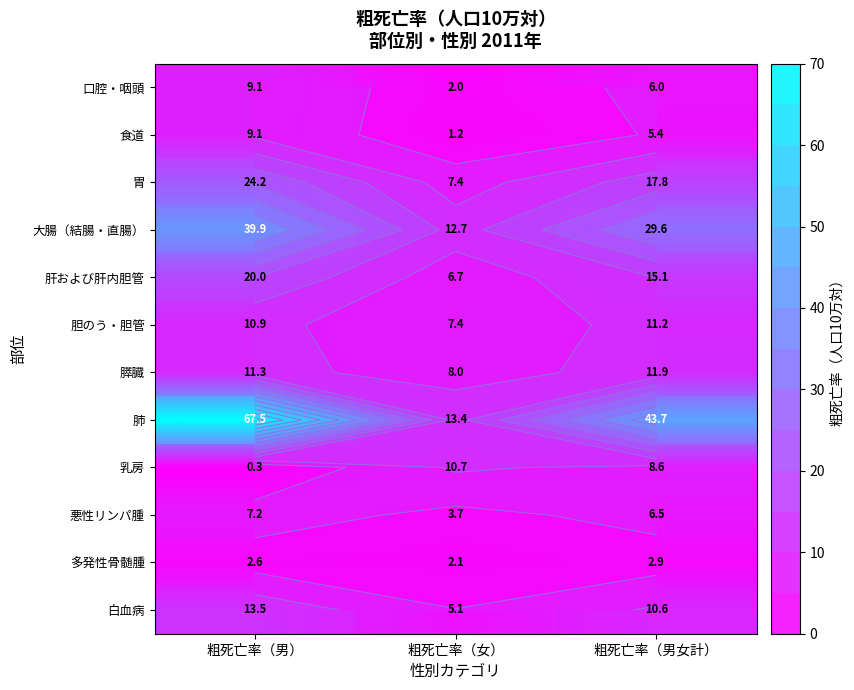

At which label is 悪性リンパ腫 closest to 5?

粗死亡率（女）